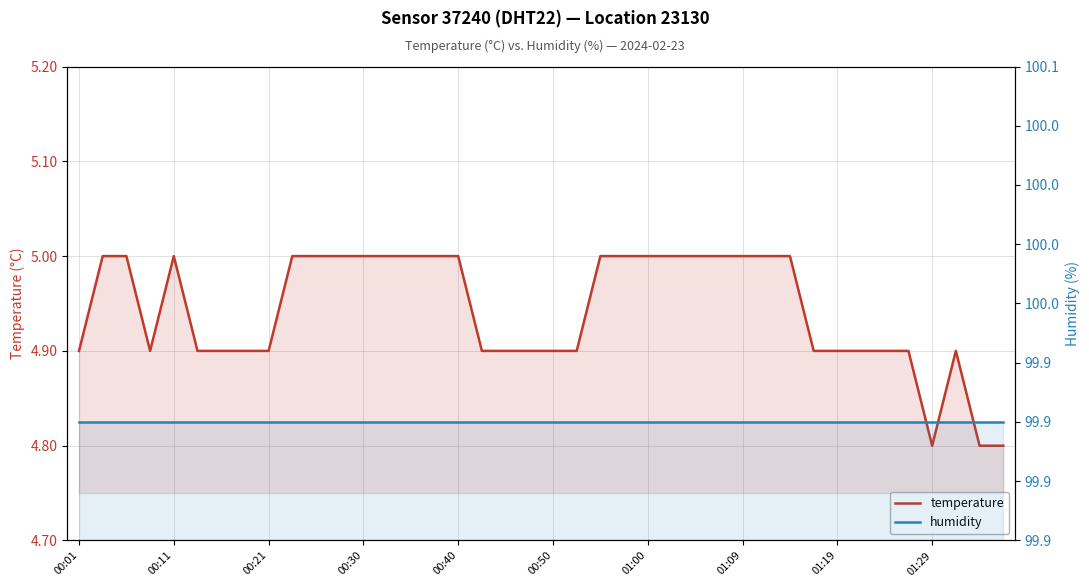

True or false: humidity has more than 1 points higher than both neighbors.

False